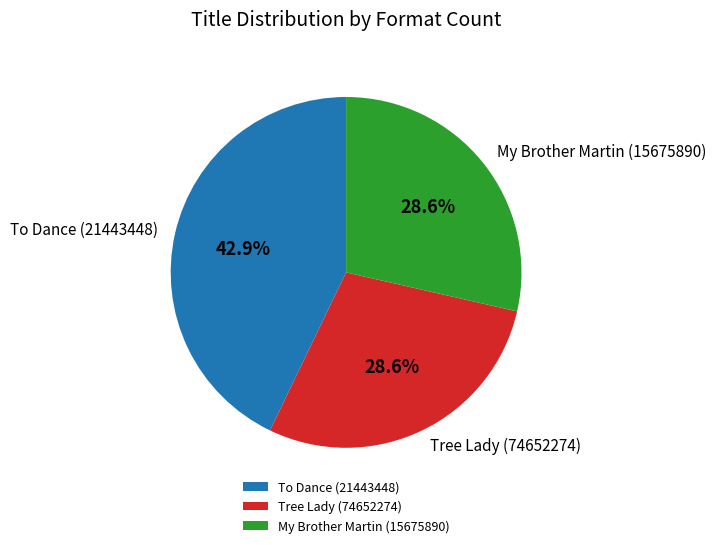

Is it true that My Brother Martin (15675890) is 35% of the pie?

False